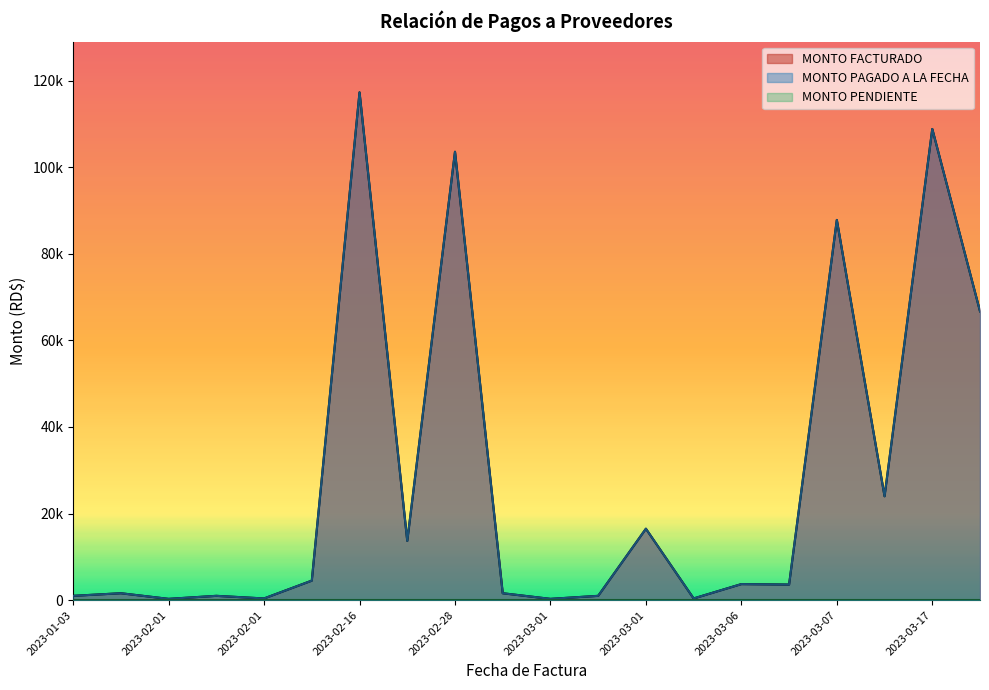

Rank the series at 2023-03-01 from lowest to highest value.

MONTO PENDIENTE, MONTO FACTURADO, MONTO PAGADO A LA FECHA